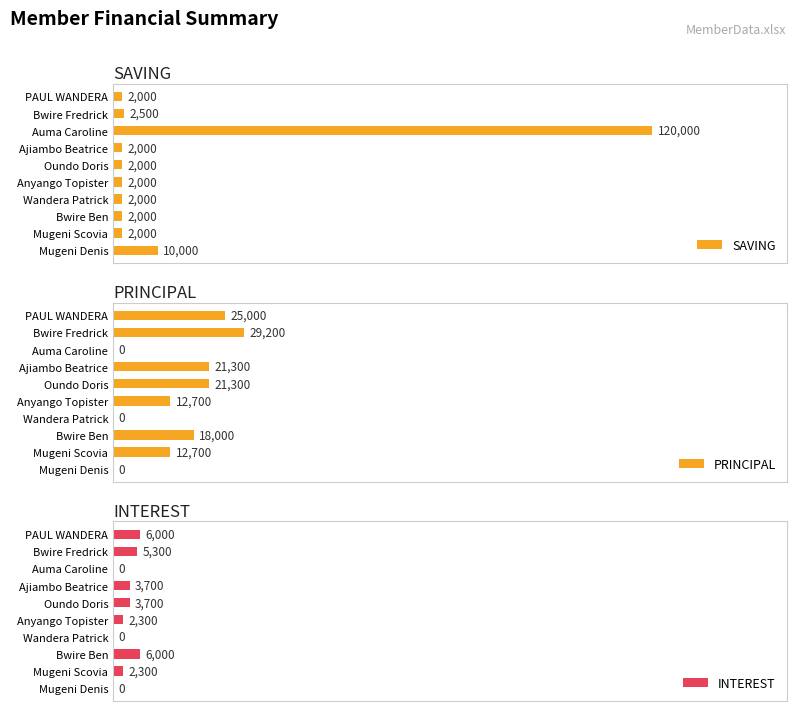

What is the value of the PRINCIPAL bar at the 6th from the left?

12700